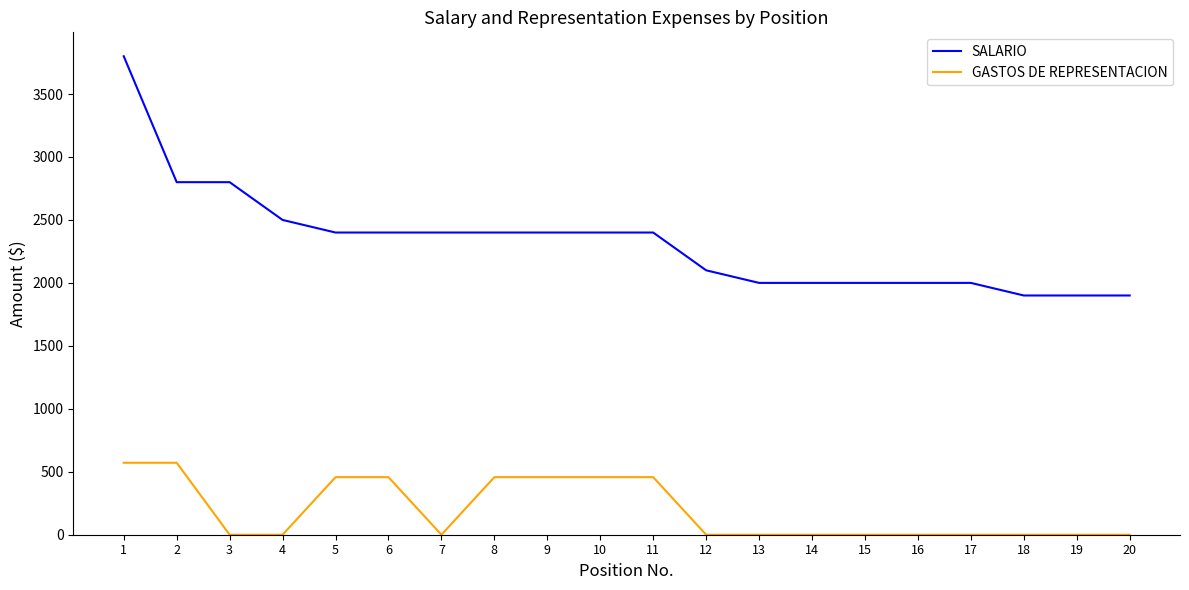

Which series has the largest total across all categories?

SALARIO